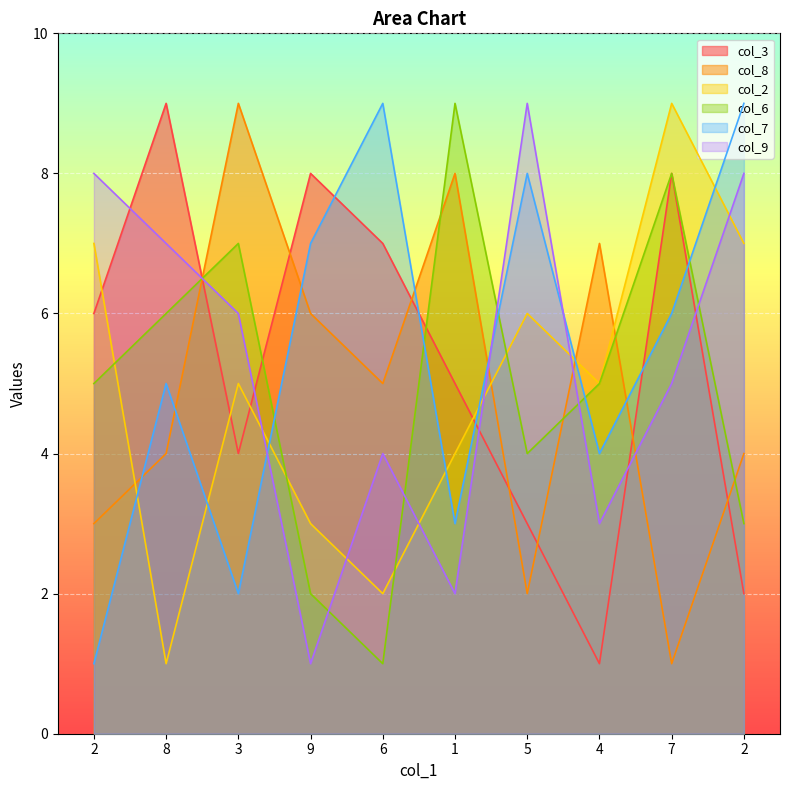

True or false: col_8 and col_7 cross at least once.

True